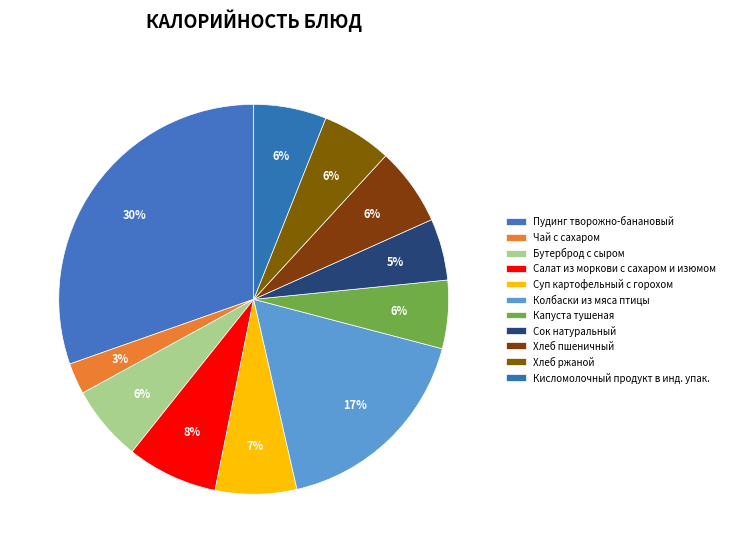

To the nearest percent, what is the average slice percentage?

9%